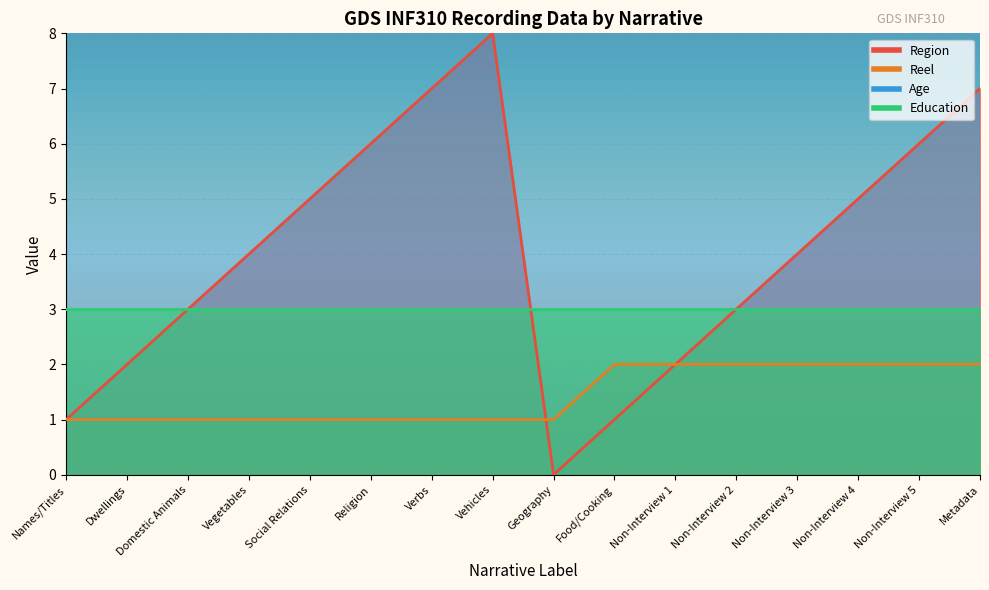

True or false: Reel has a value of 1 at Geography.

False